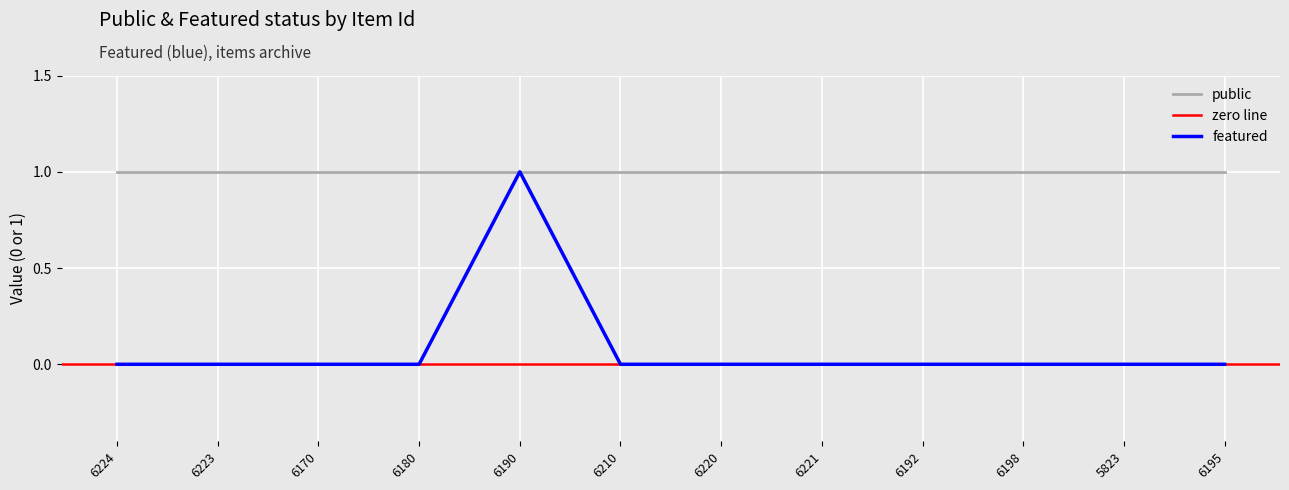

Which category has the lowest value across all series?

6224